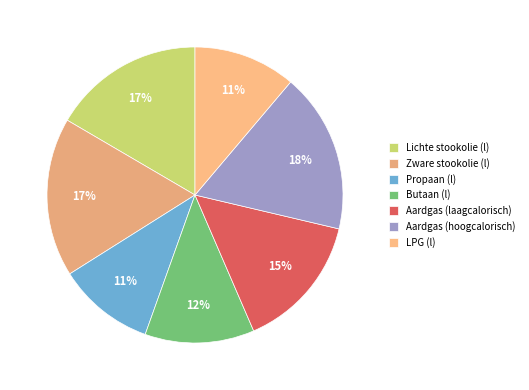

Count the number of slices in the pie.

7